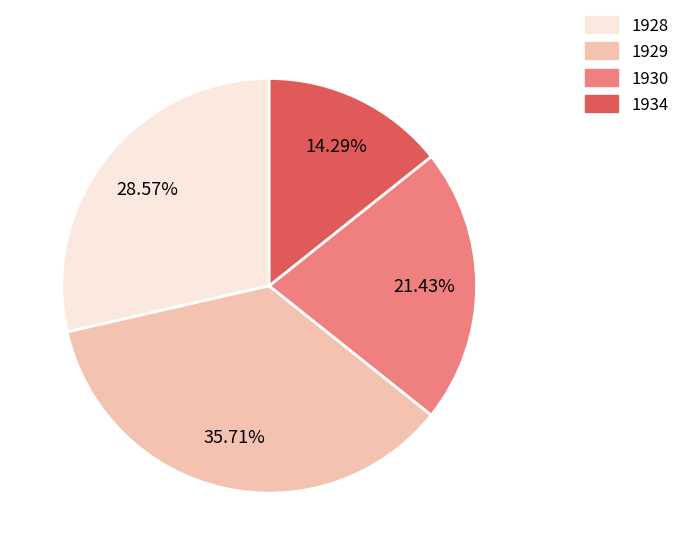

Between 1929 and 1934, which is larger?

1929